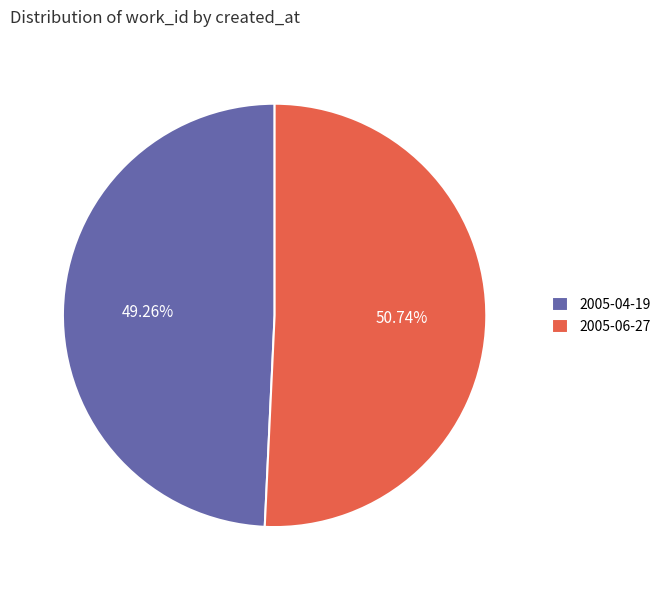

Does 2005-04-19 account for over 50% of the chart?

No